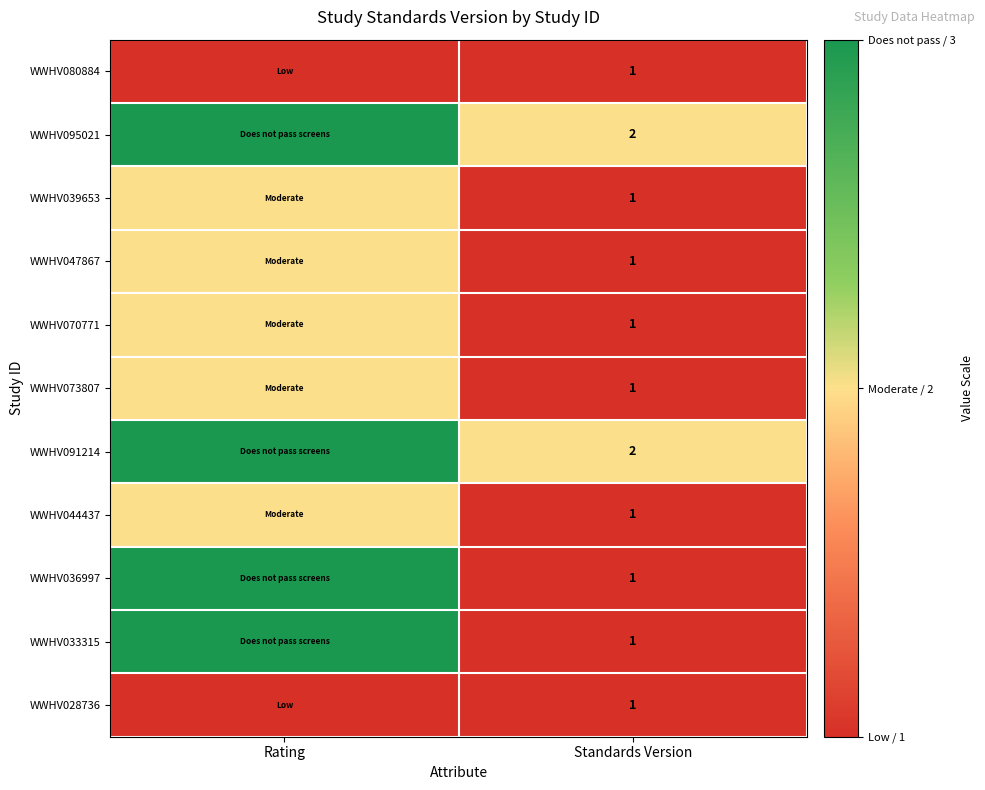

The value of WWHV070771 at Standards Version is 0. True or false?

False